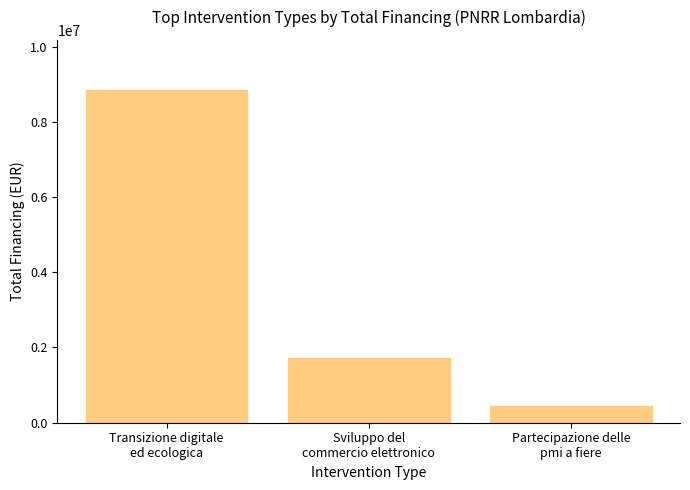

The chart shows a value of 2443301 at Sviluppo del
commercio elettronico. True or false?

False